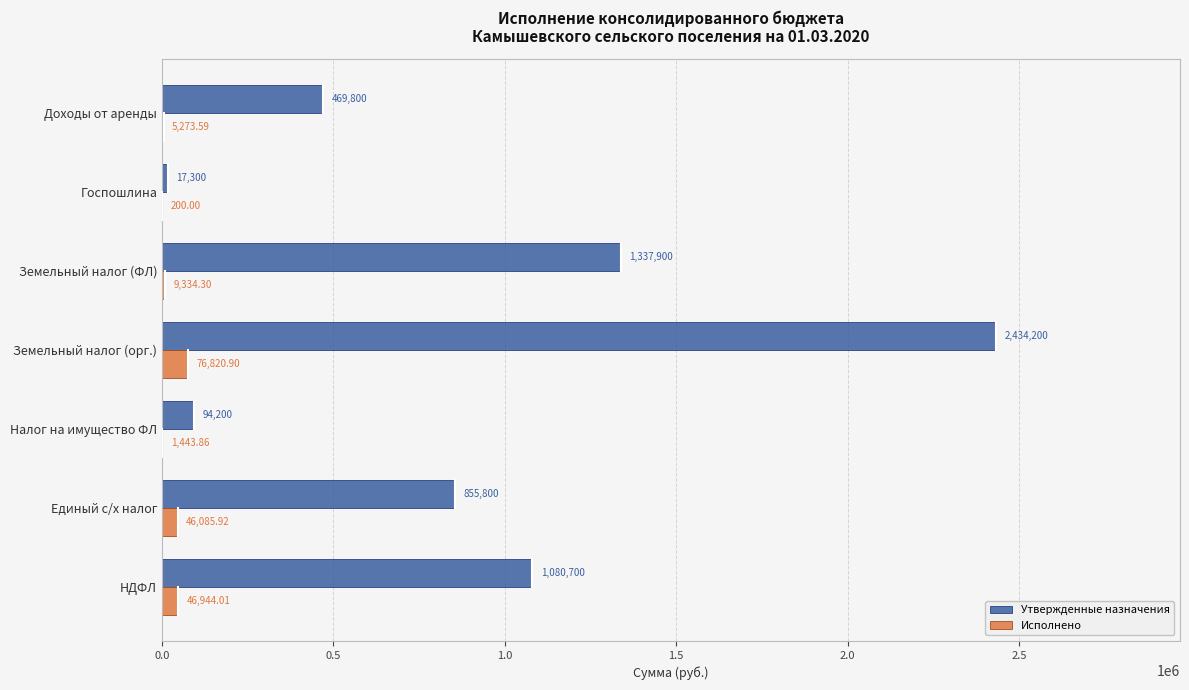

Is the value of Исполнено at Госпошлина greater than the value of Утвержденные назначения at Налог на имущество ФЛ?

No